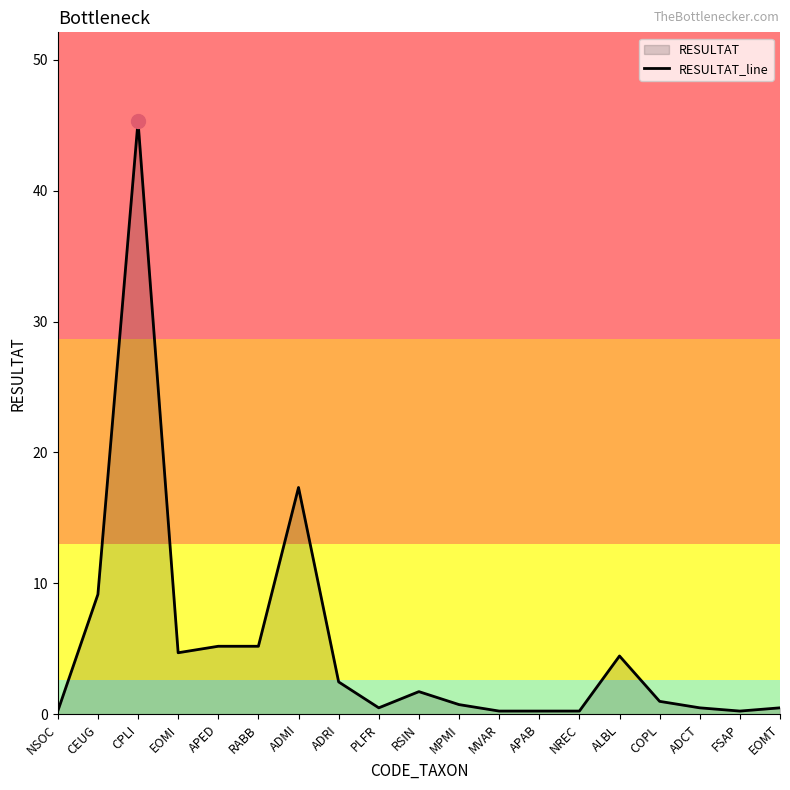

What is the difference between the maximum and second lowest values?

45.0